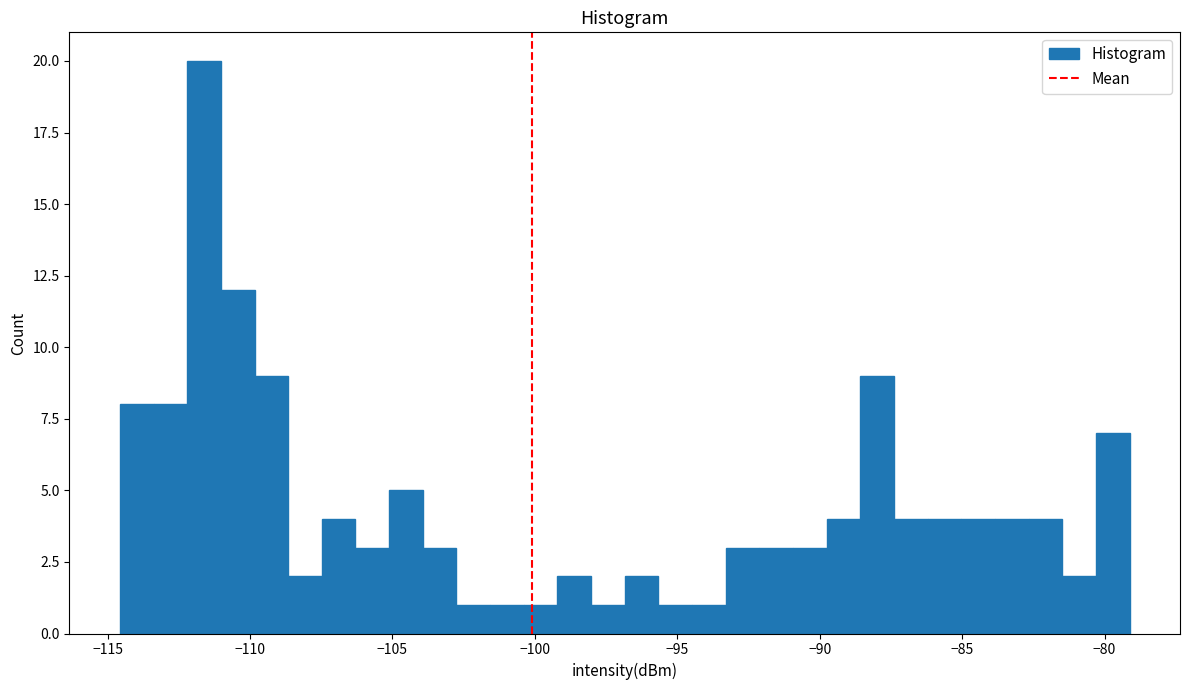

Around what value on the x-axis is the tallest bar? Give the approximate position of its centre, as read against the axis.

-111.5